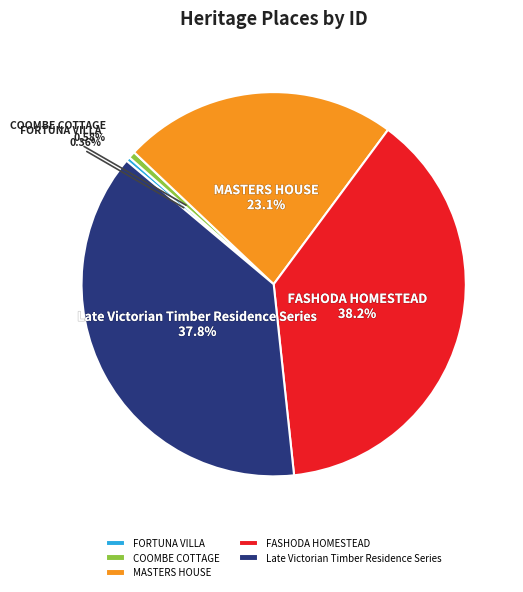

Does MASTERS HOUSE account for over 50% of the chart?

No